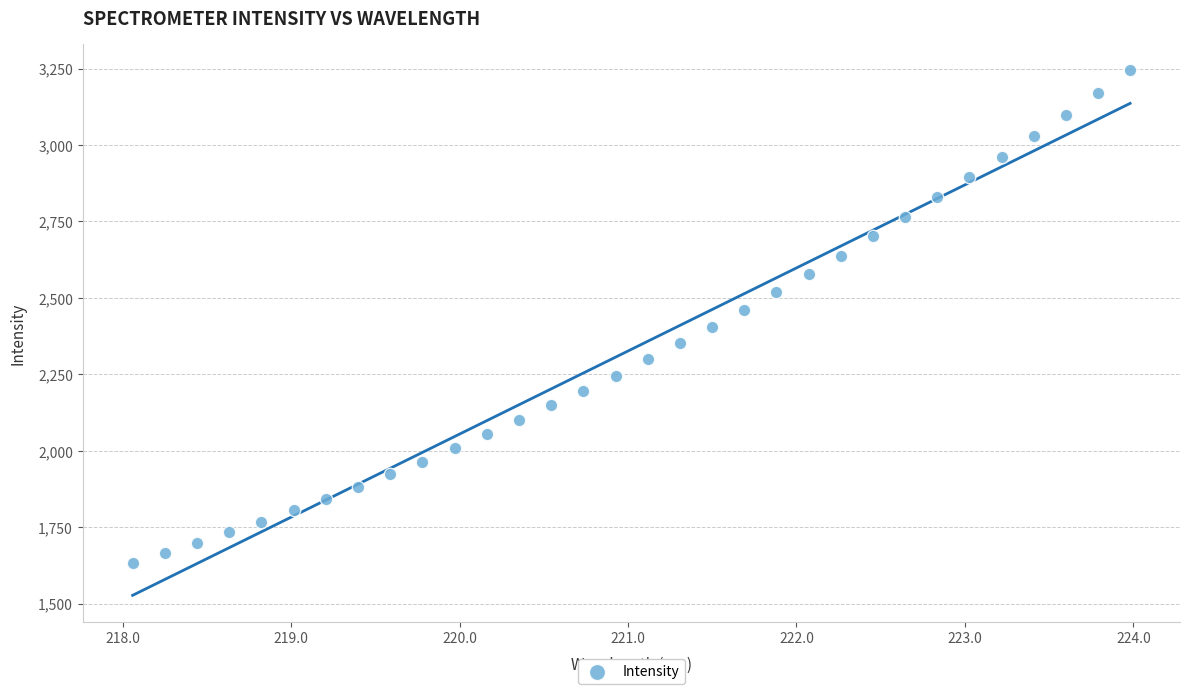

What is the range of X values (max minus min)?

5.9